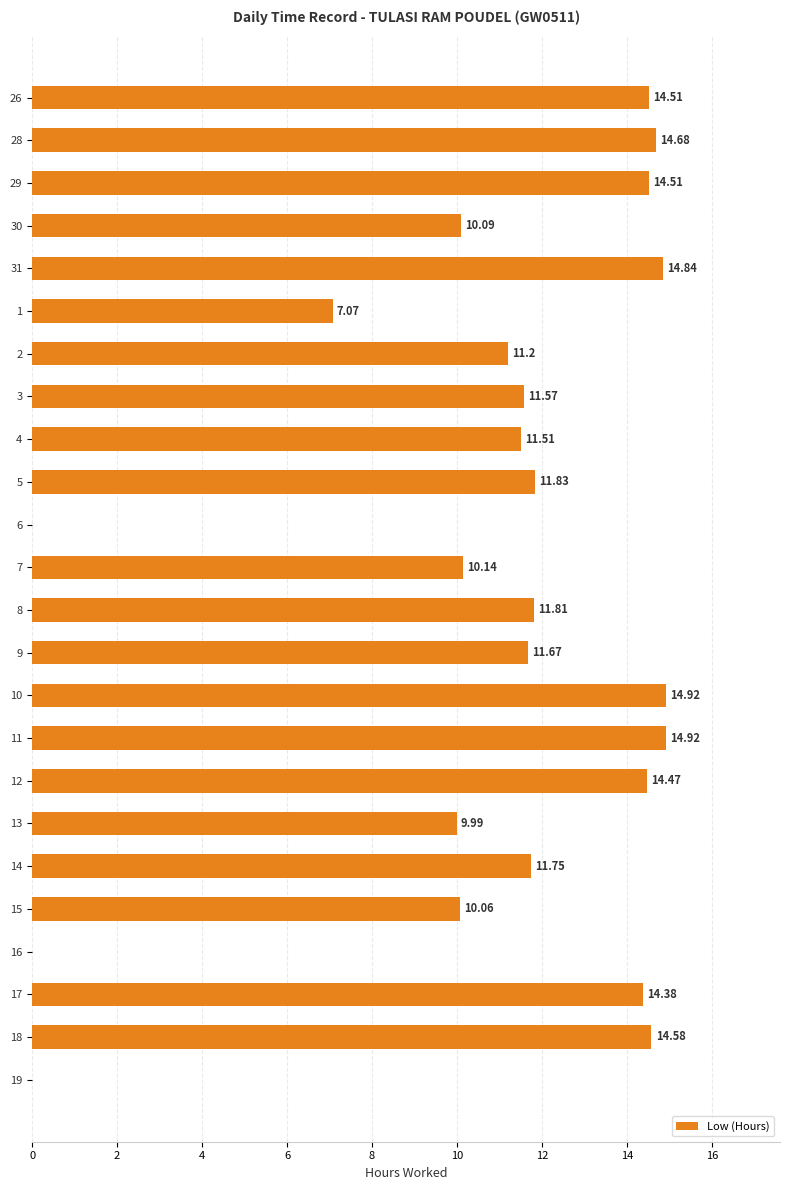

What is the average value?

10.9